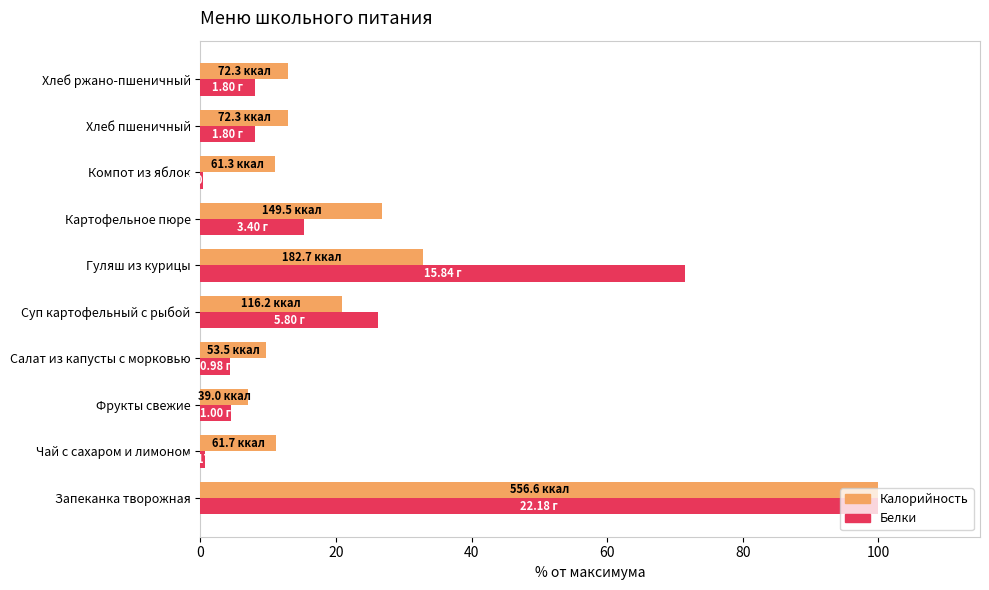

What is the total value across all series at Хлеб пшеничный?

21.1